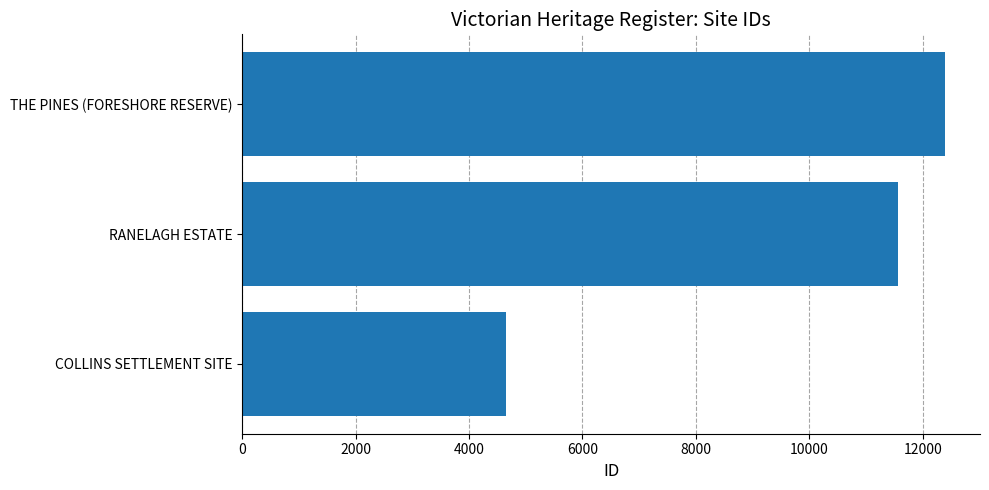

Approximately how many times larger is the value at COLLINS SETTLEMENT SITE compared to THE PINES (FORESHORE RESERVE)?

0.4